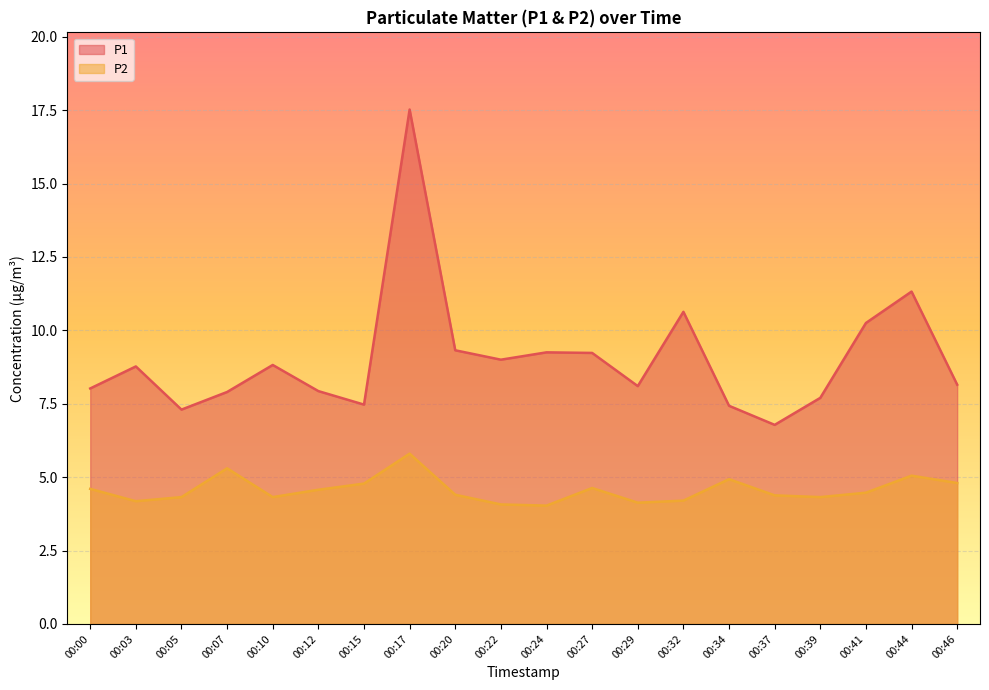

What are all the series names shown in the legend?

P1, P2